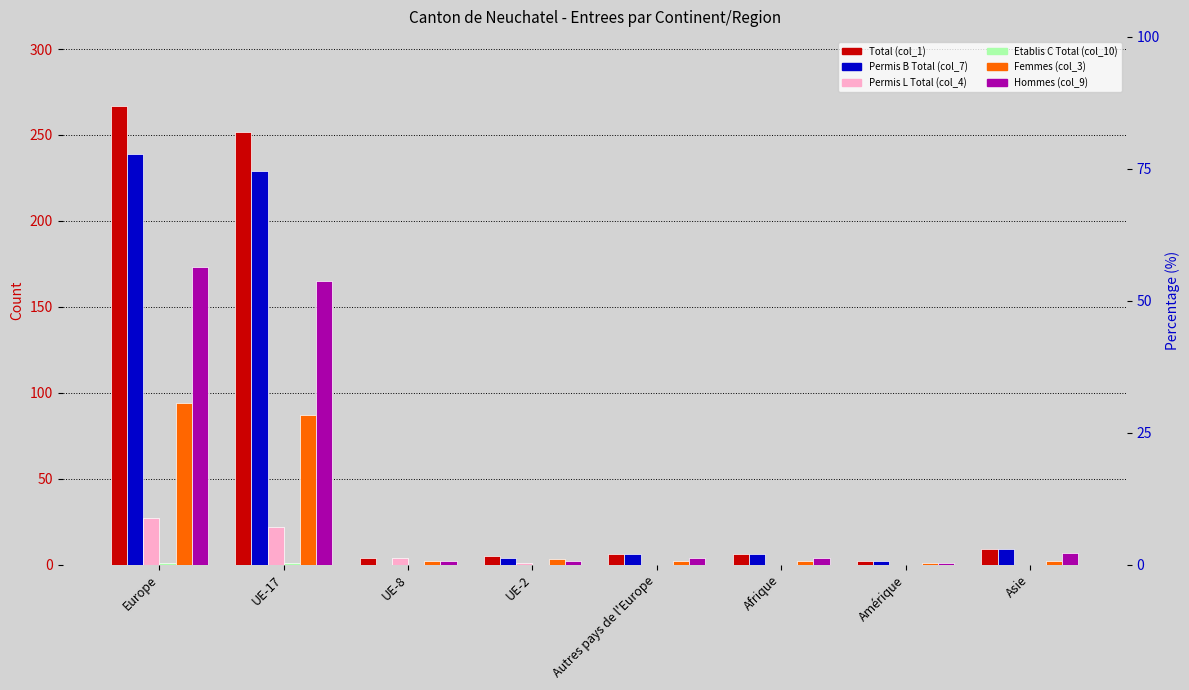

What is the spread (max minus min) of values at Asie?

9